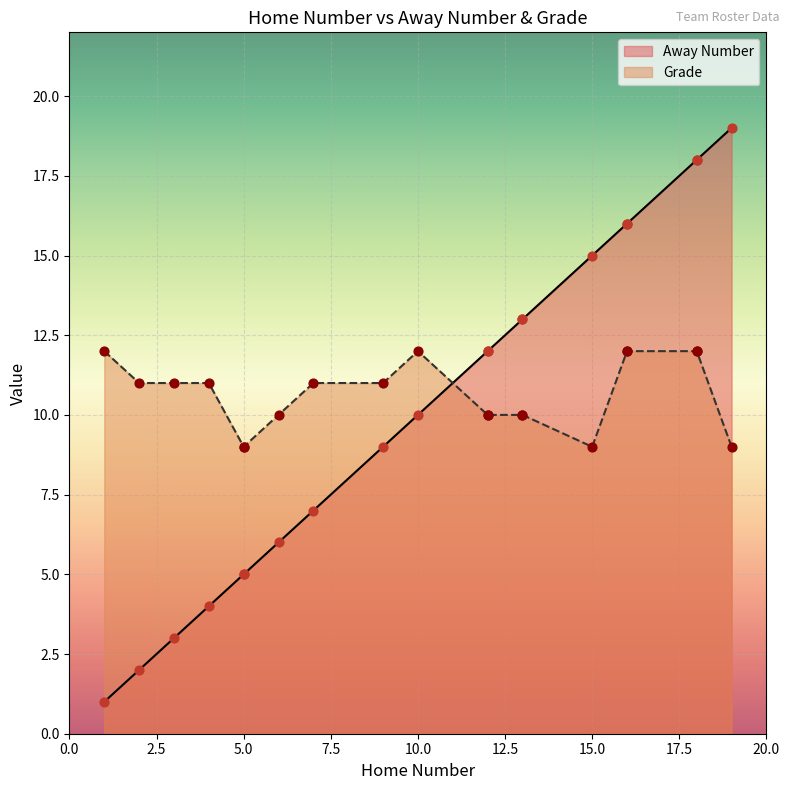

Which series has the widest spread of Y values?

Away Number